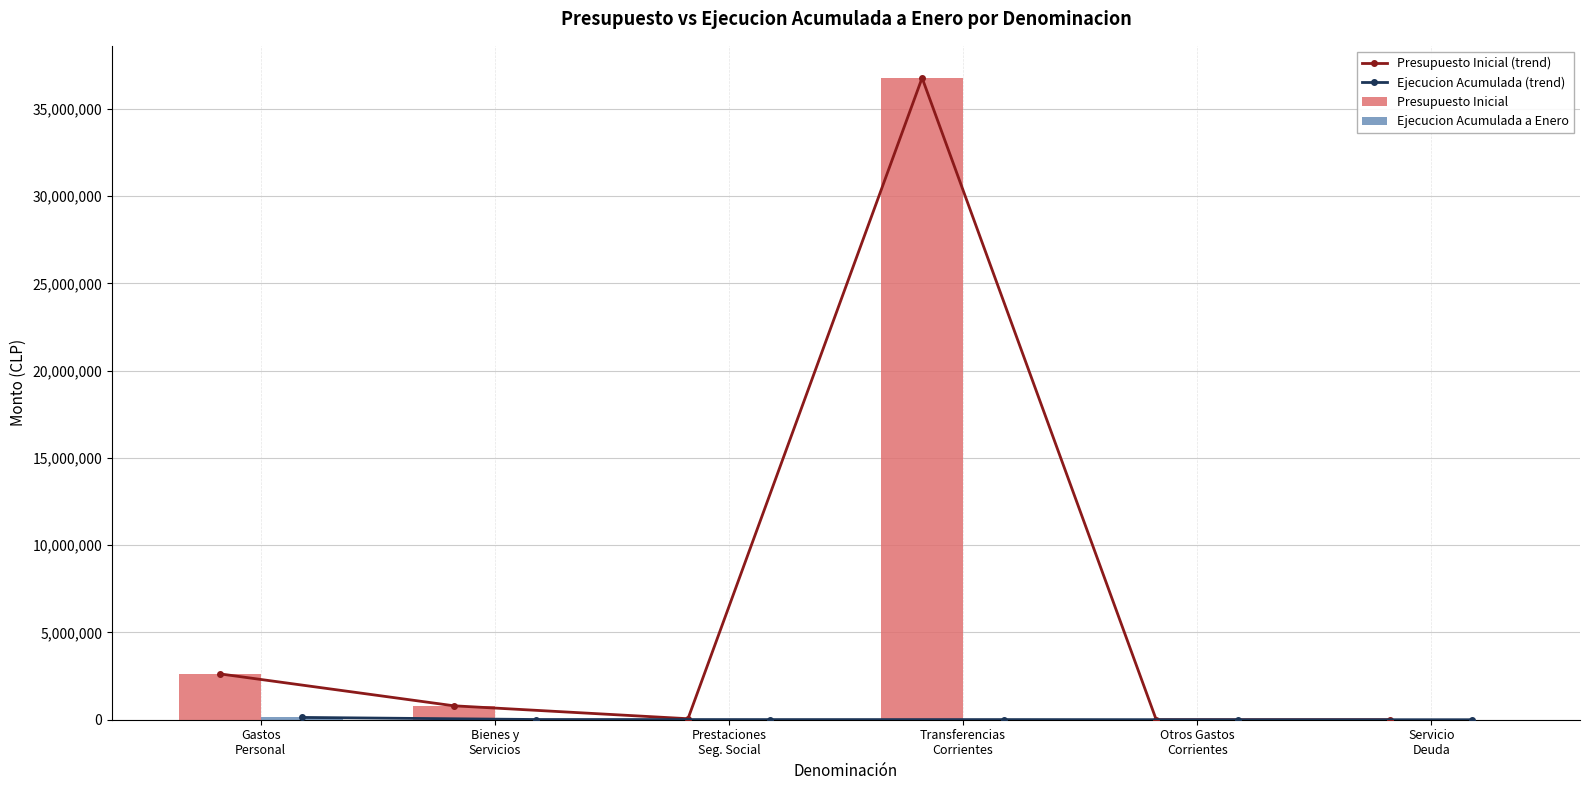

Is it true that Ejecucion Acumulada (trend) equals 203621 at Gastos
Personal?

False